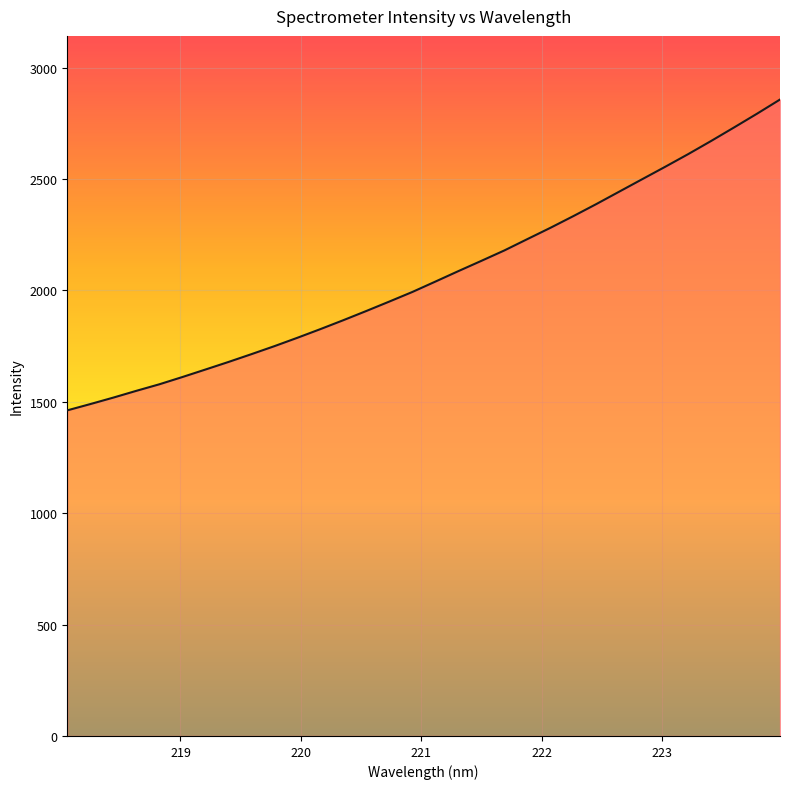

What is the smallest value displayed?

1461.8